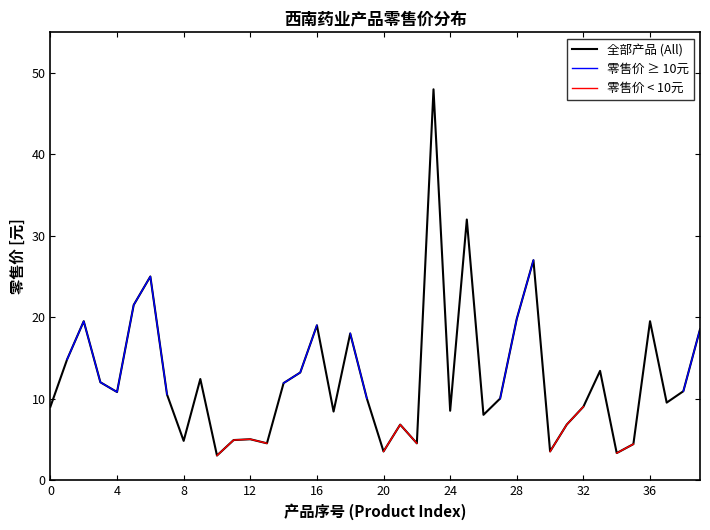

What is the difference between the maximum and minimum values in the 全部产品 (All) series?

45.0